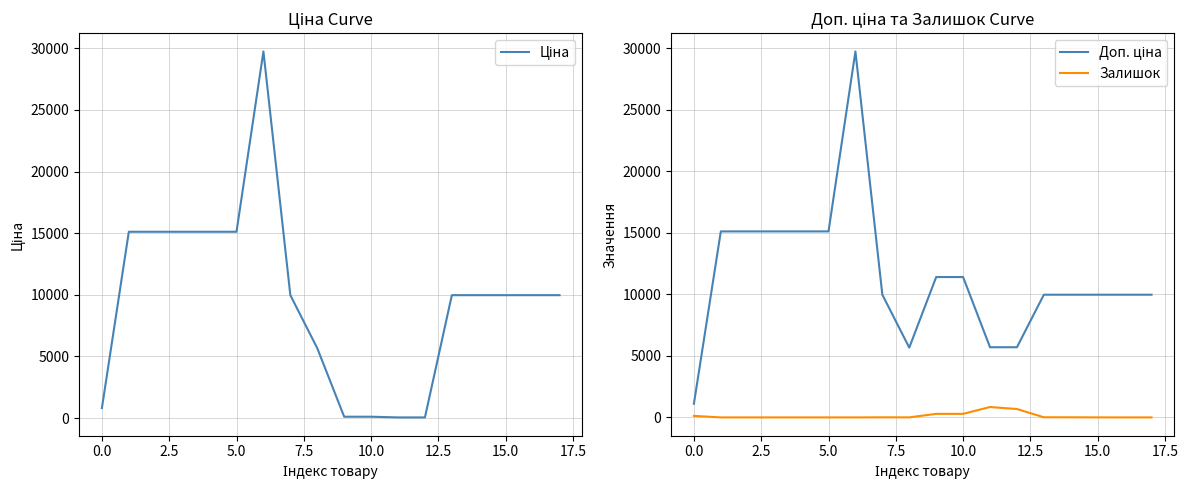

Is this an area chart (filled region under the line)?

No